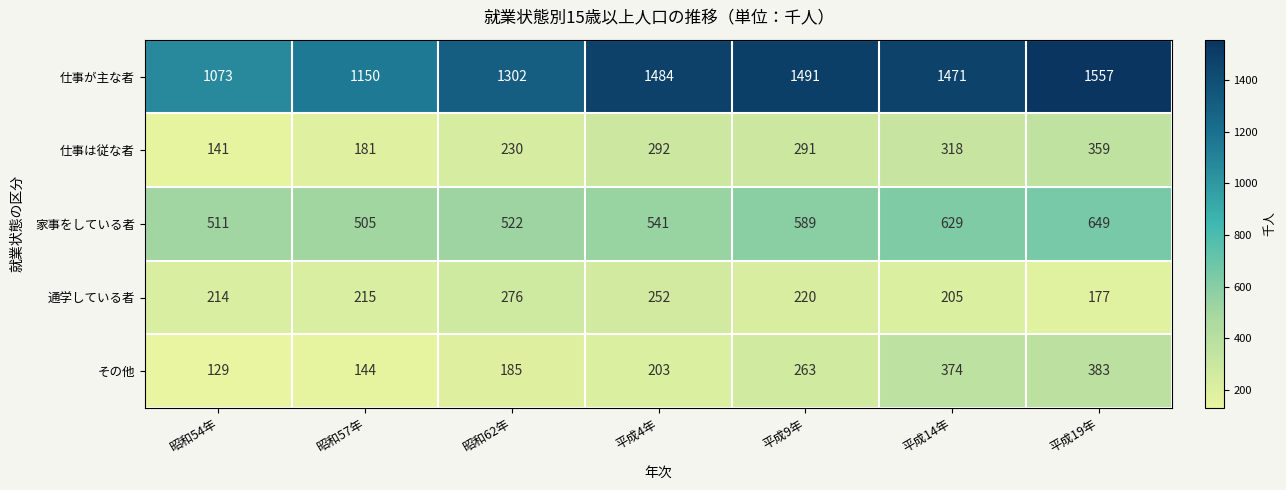

Between 昭和57年 and 平成14年, which series saw the biggest shift?

仕事が主な者